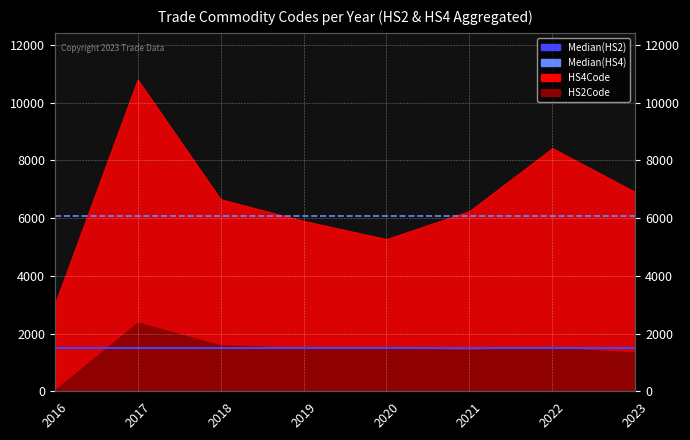

At which label is Median(HS2) closest to 1497?

2016